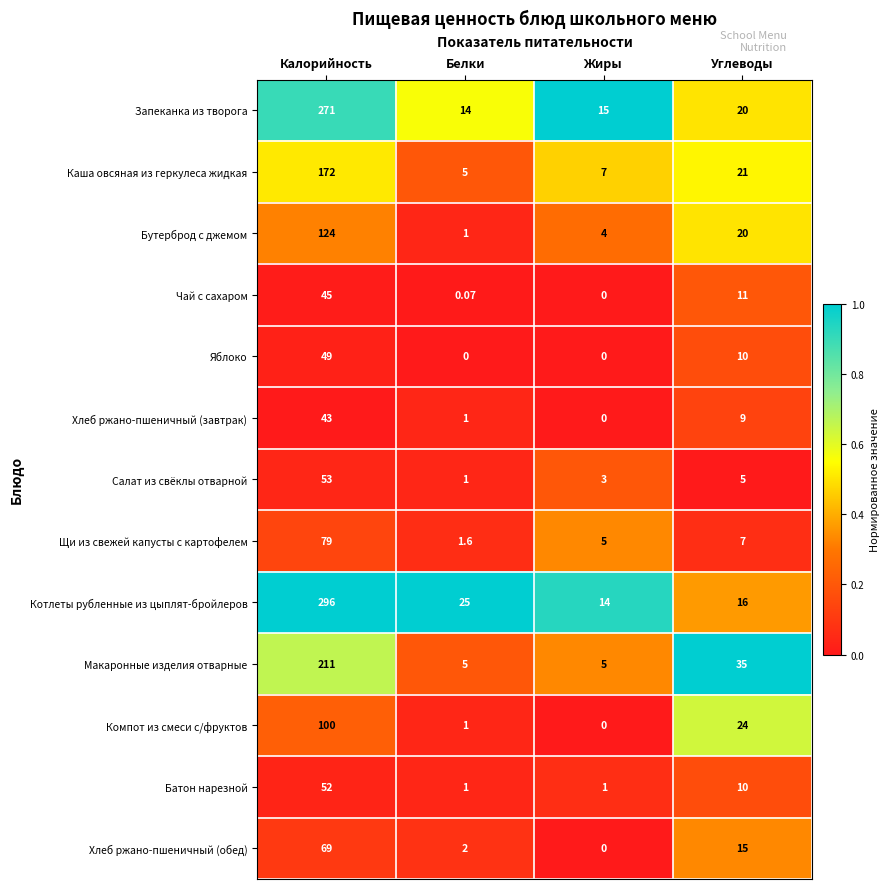

Where does the Салат из свёклы отварной series first go above 5?

Калорийность